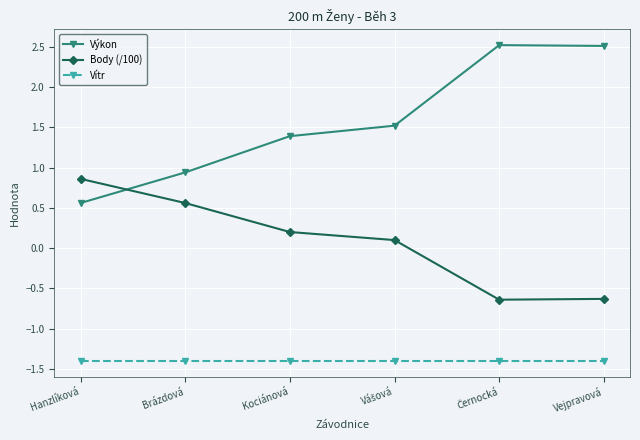

What is the label of the 1st point from the left?

Hanzlíková